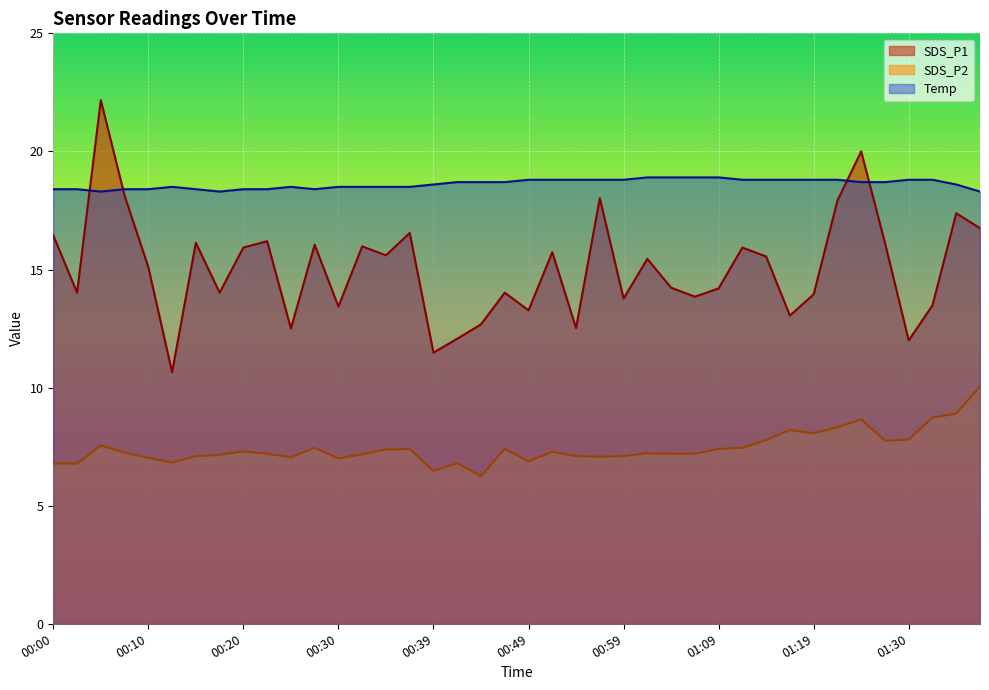

Is it true that SDS_P2 equals 3.3 at 00:49?

False